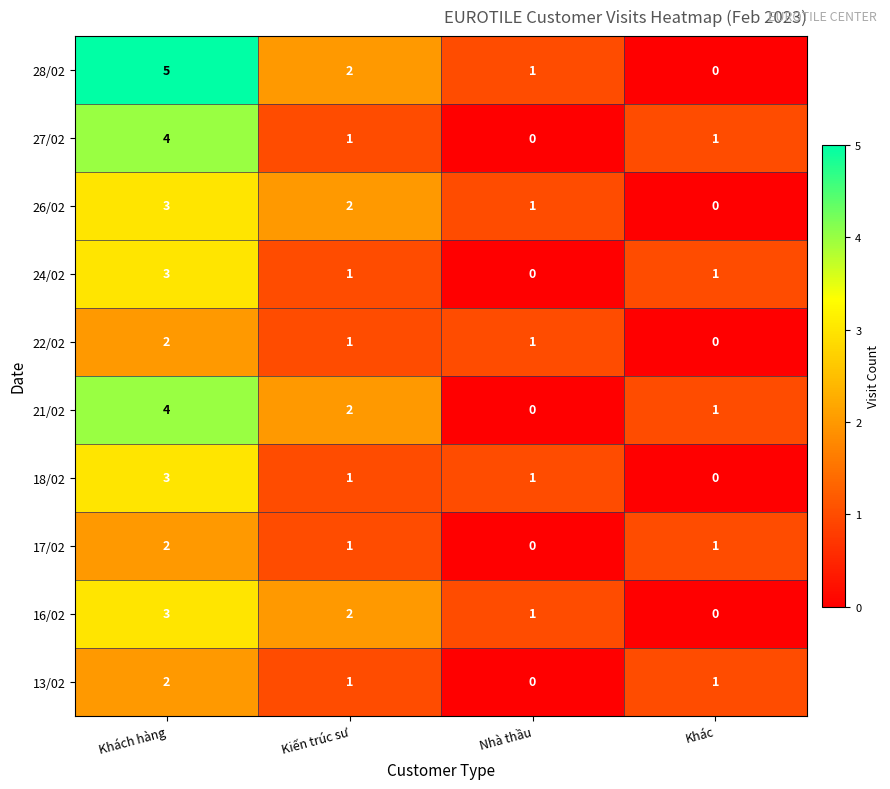

What is the sum of all 18/02 values?

5